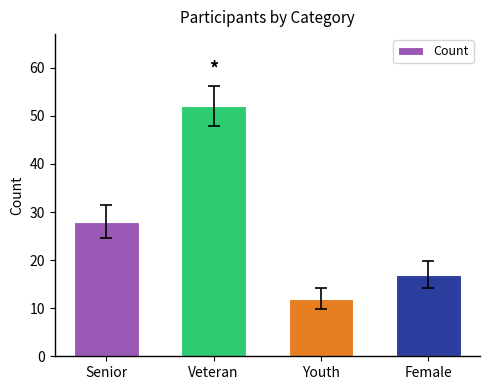

Count the values in the range 17 to 52.

3